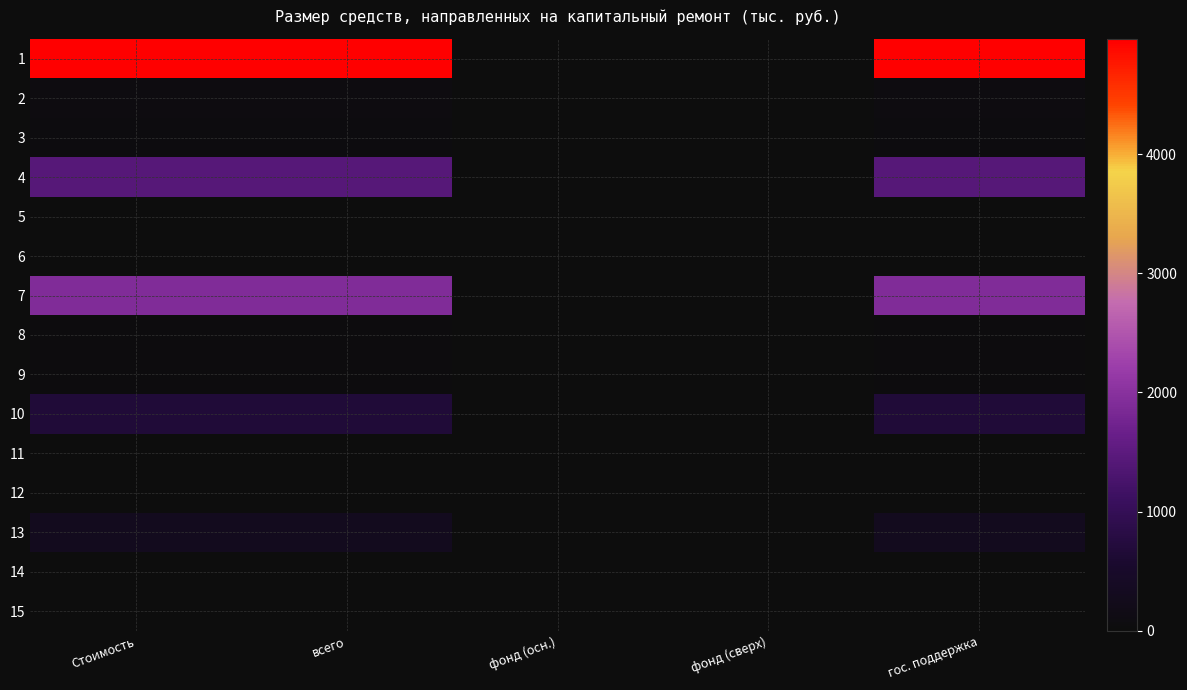

At how many categories does at least one series exceed 1612?

3